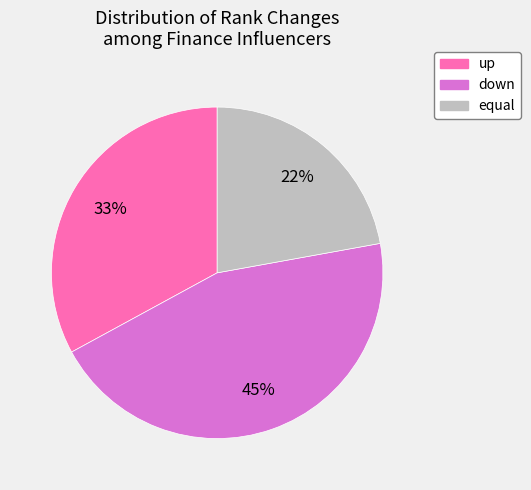

Rank the categories by value from highest to lowest.

down, up, equal